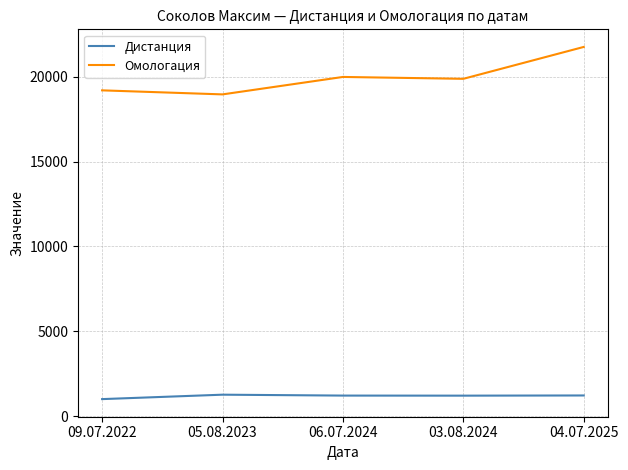

What is the minimum value shown in the chart?

1000